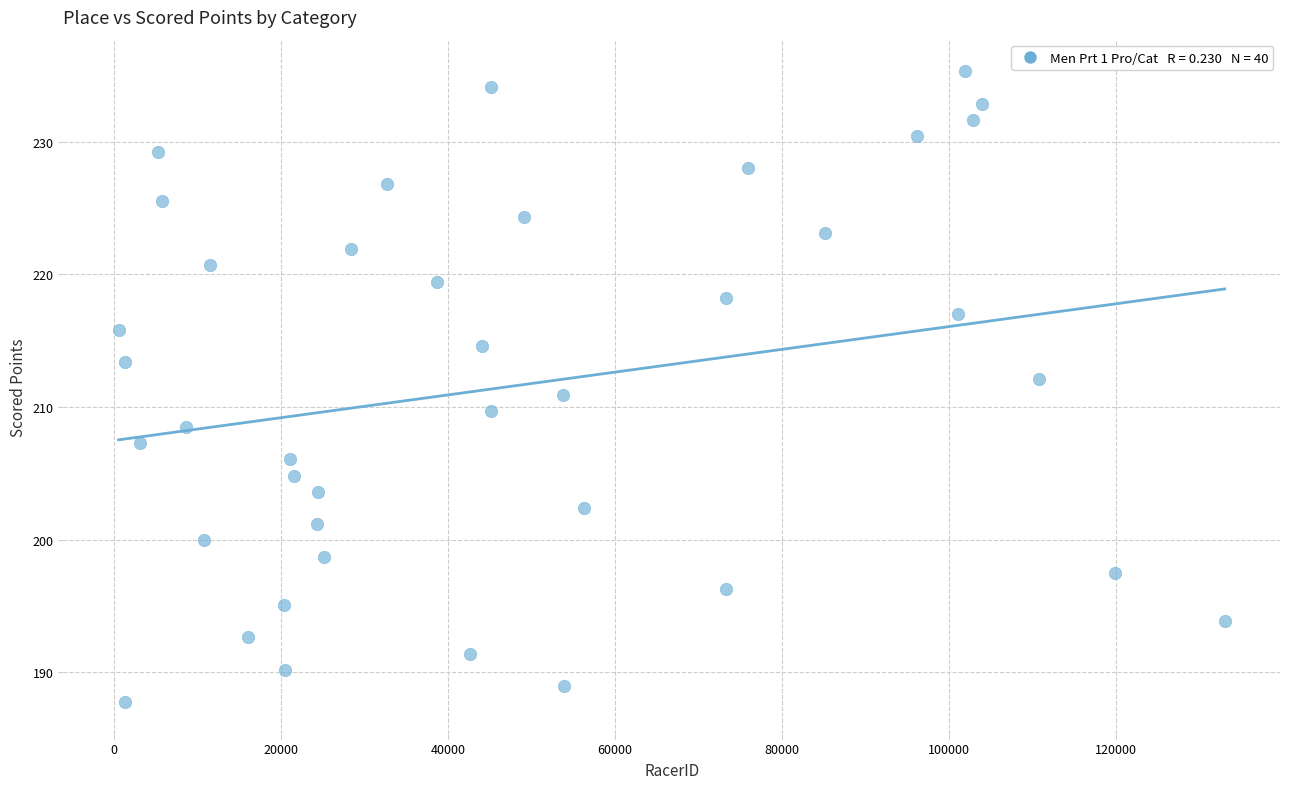

What is the range of X values (max minus min)?

132507.0